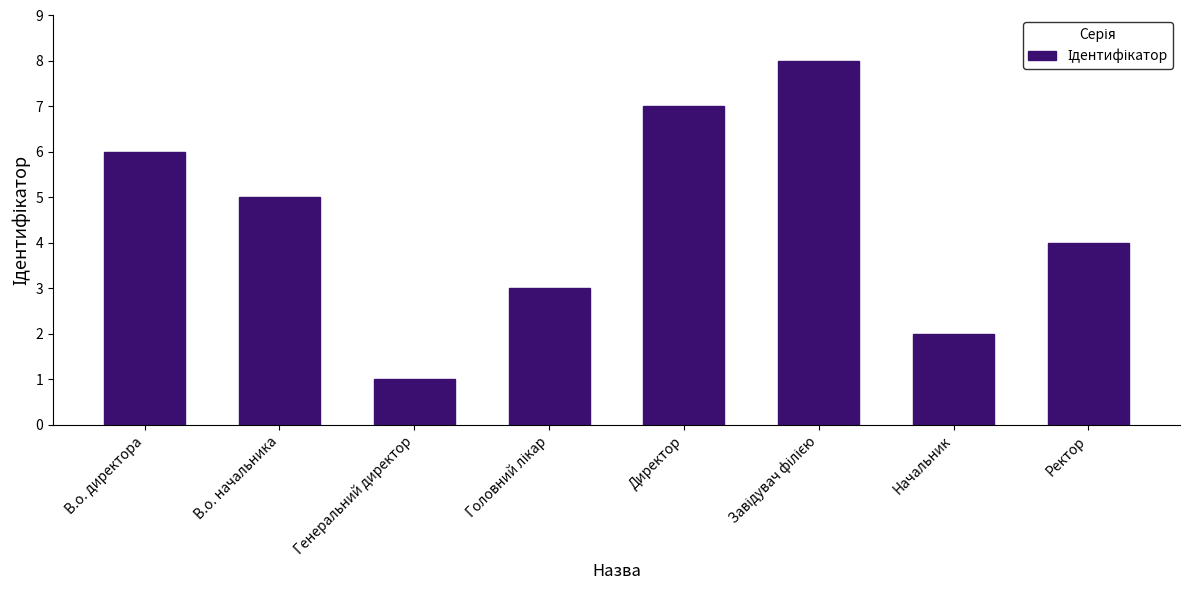

What position from the right is В.о. директора?

8